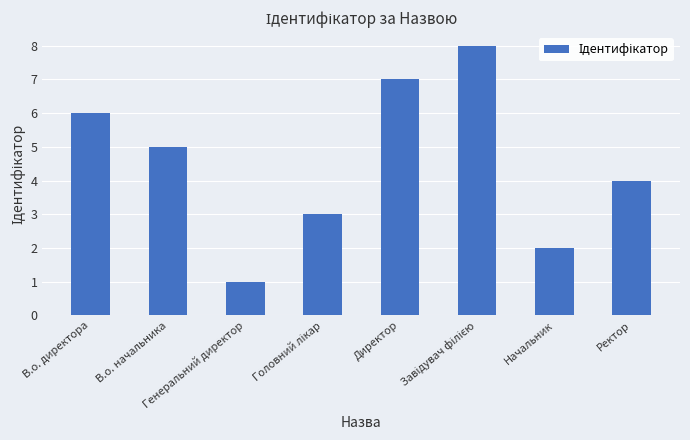

What is the maximum value shown in the chart?

8